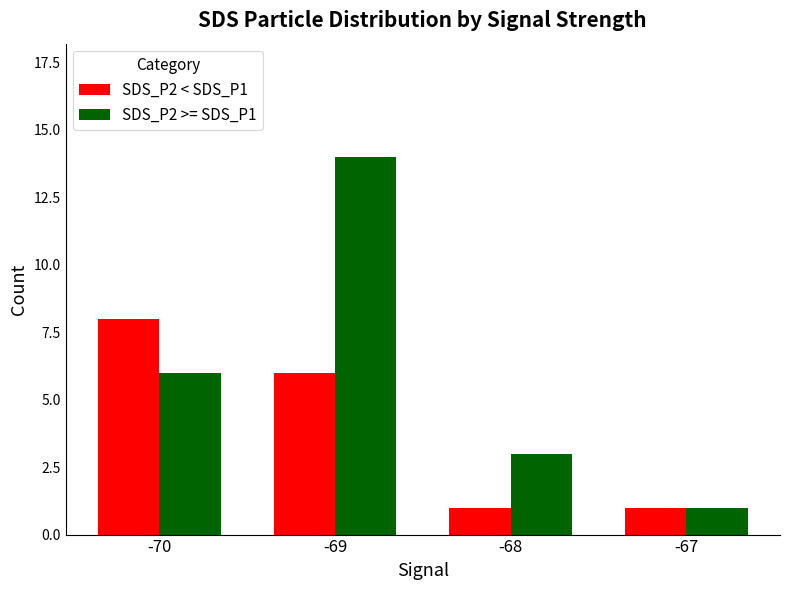

Which series has the largest total across all categories?

SDS_P2 >= SDS_P1